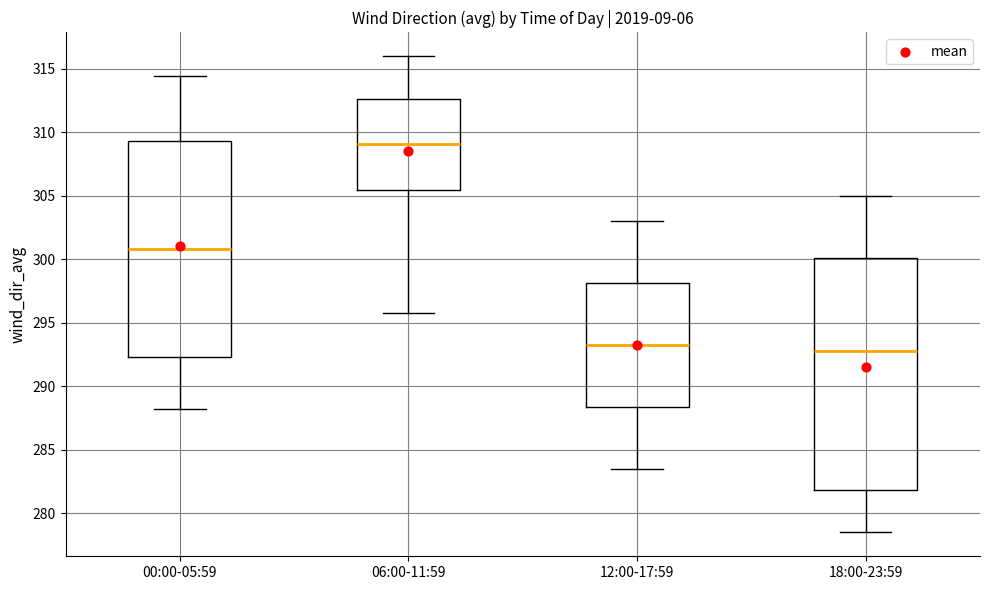

Which box is the tallest, from its lower edge to its upper edge?

18:00-23:59